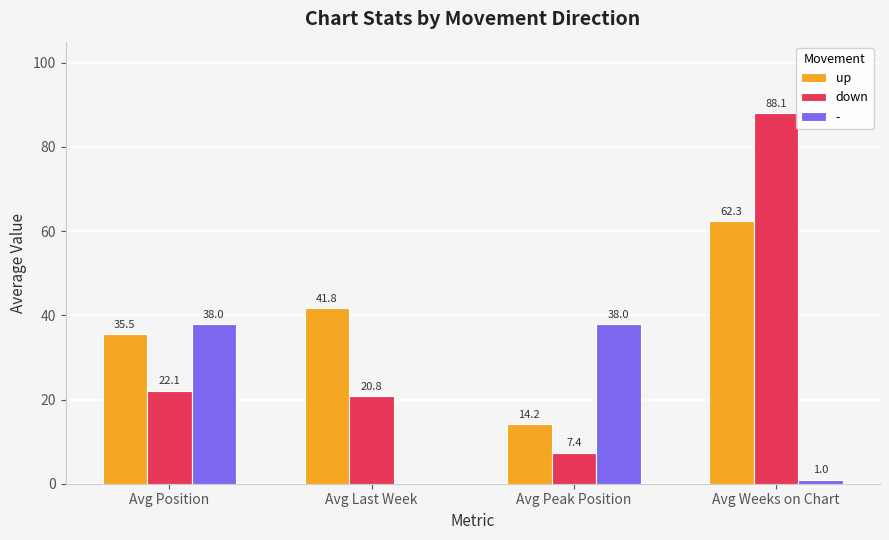

What is the difference between the up values at Avg Weeks on Chart and Avg Last Week?

20.5